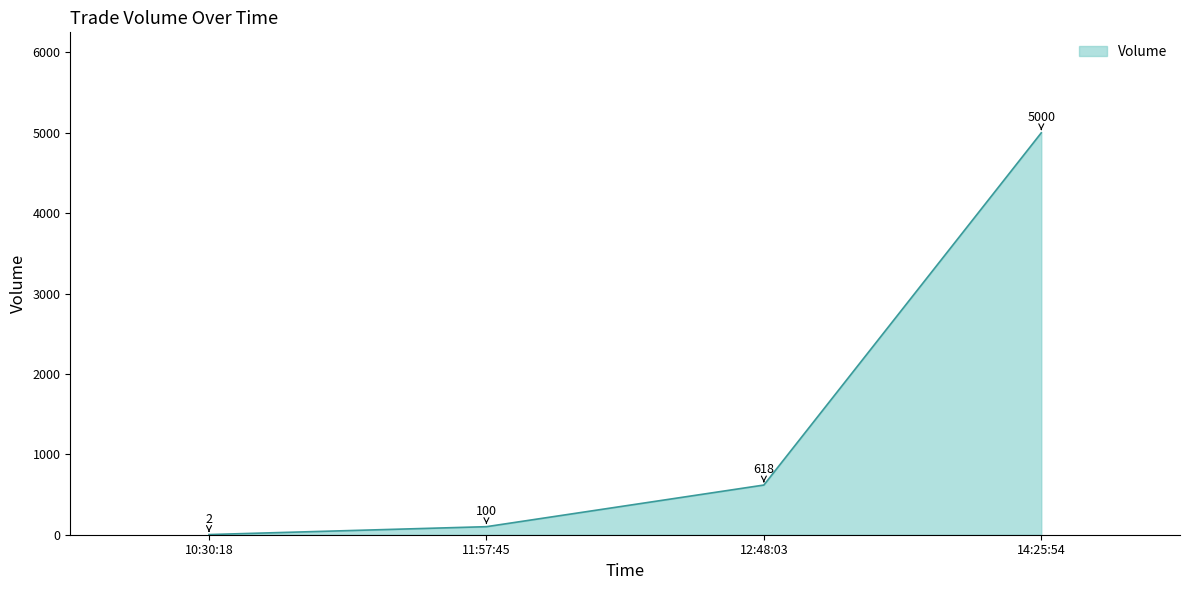

What value does the data have at 11:57:45, to the nearest 10?

100